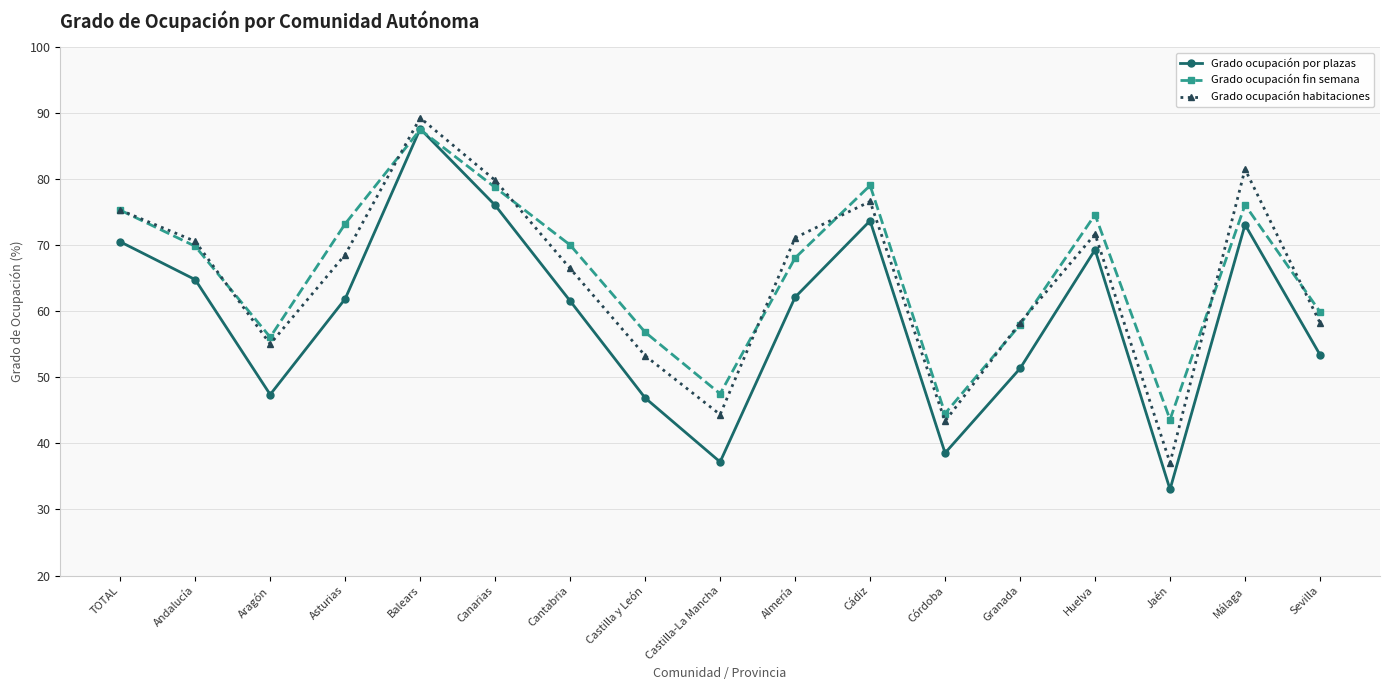

The value of Grado ocupación por plazas at Canarias is 32.5. True or false?

False